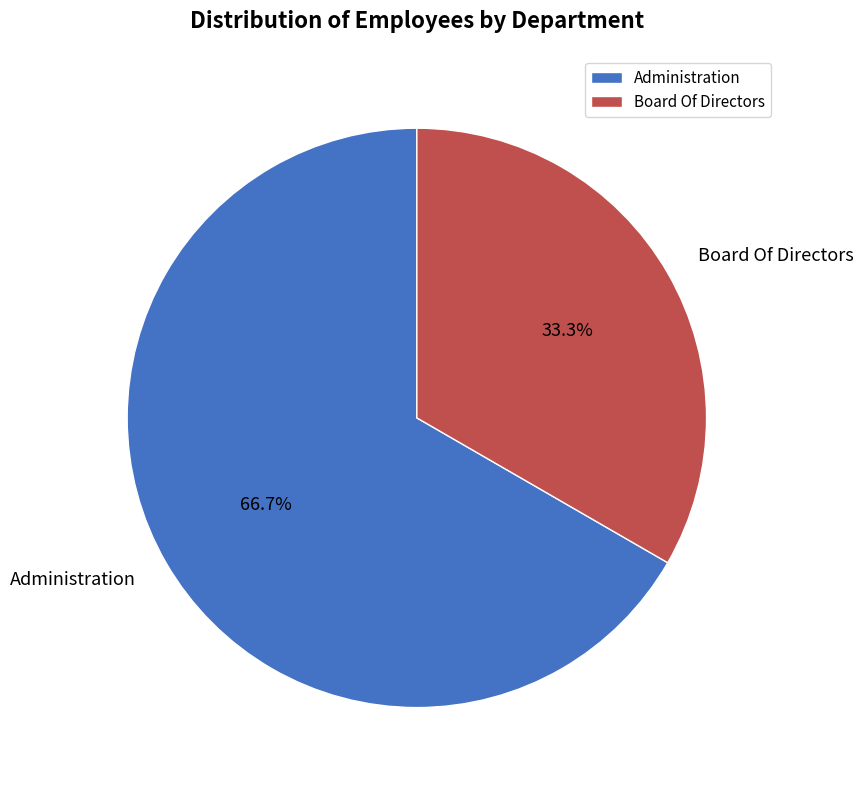

Combined, do Board Of Directors and Administration account for over 50%?

Yes